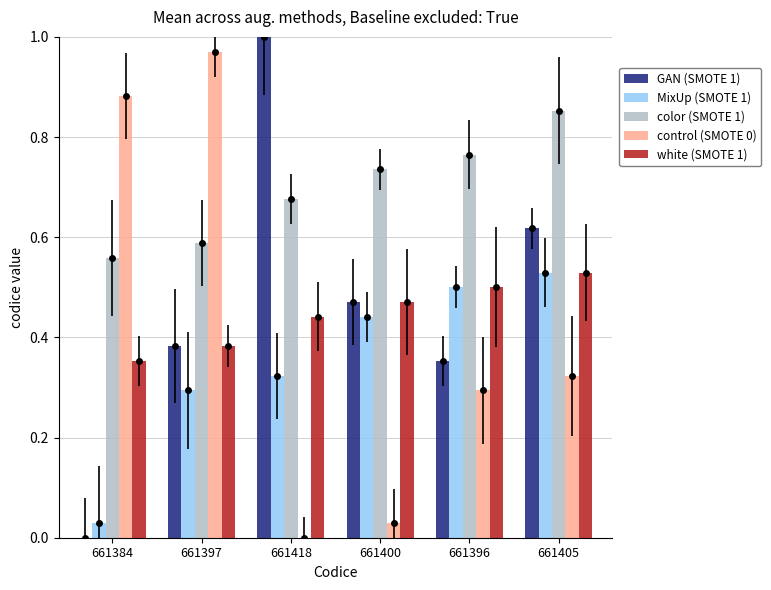

How many bars are there in total?

30